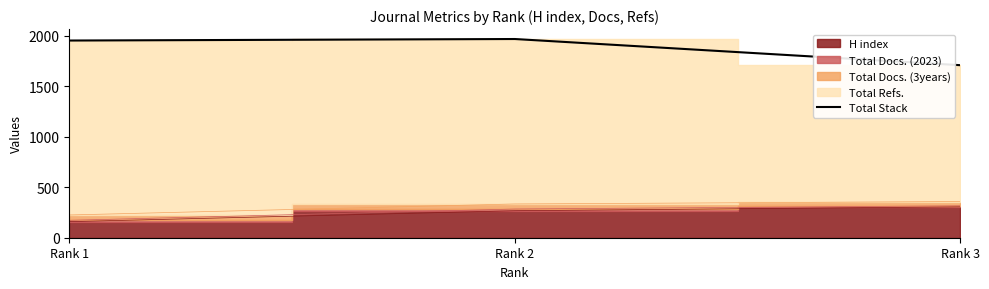

How many data points does each series have?

3